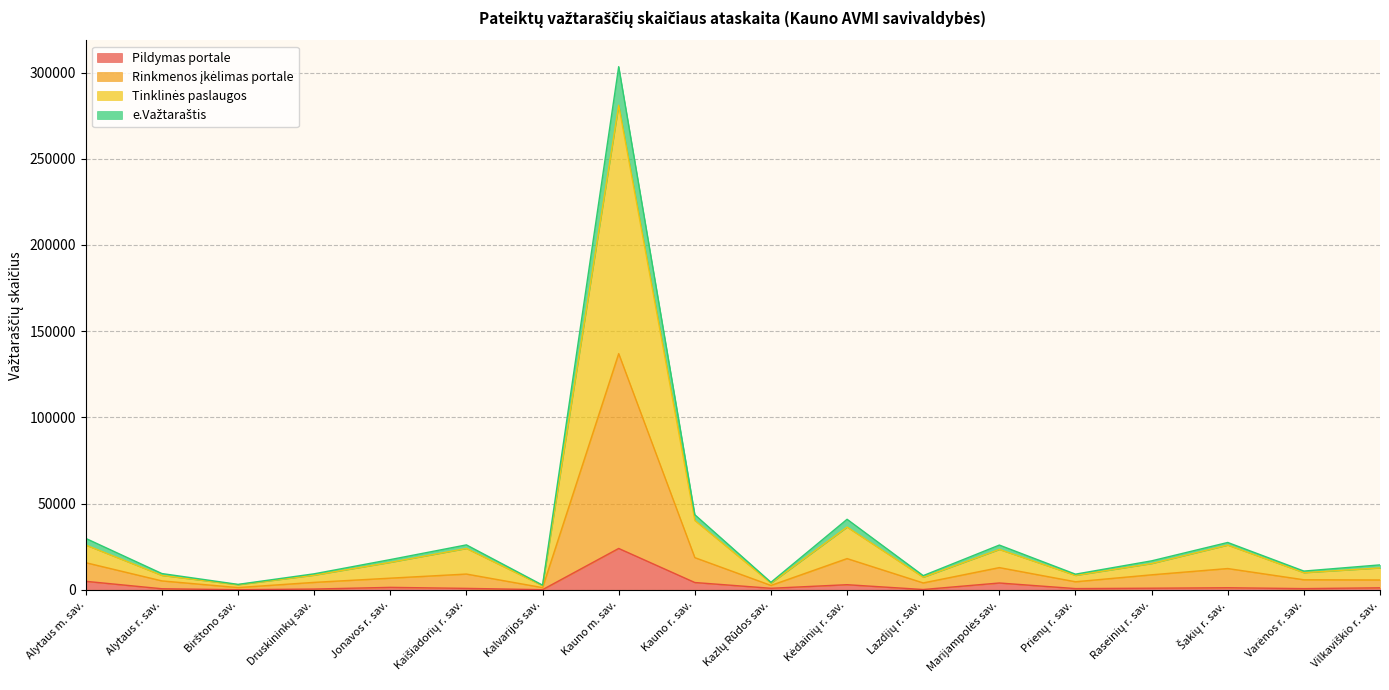

Which category has the highest value in the e.Važtaraštis series?

Kauno m. sav.